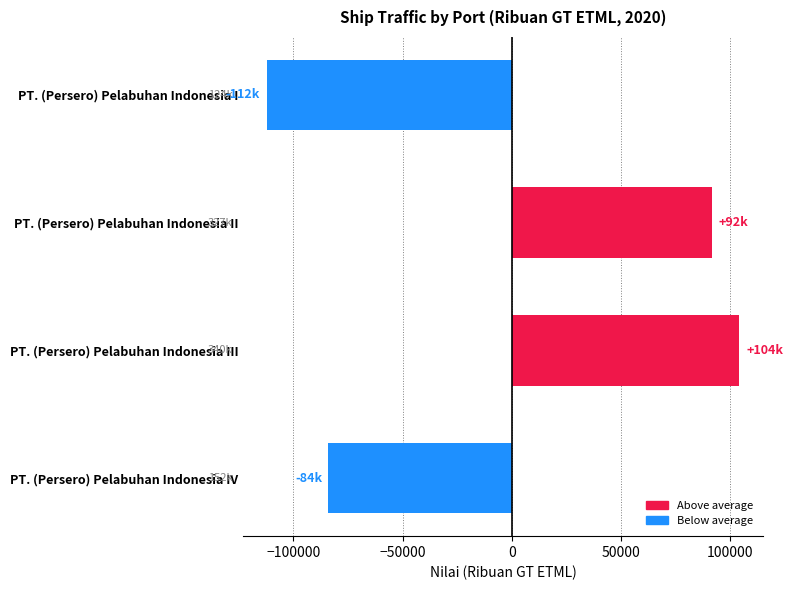

The chart shows a value of -41013.8 at PT. (Persero) Pelabuhan Indonesia IV. True or false?

False